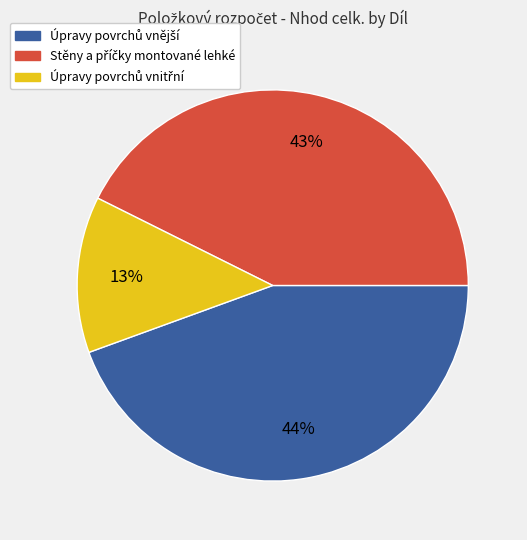

How many segments does this pie chart have?

3